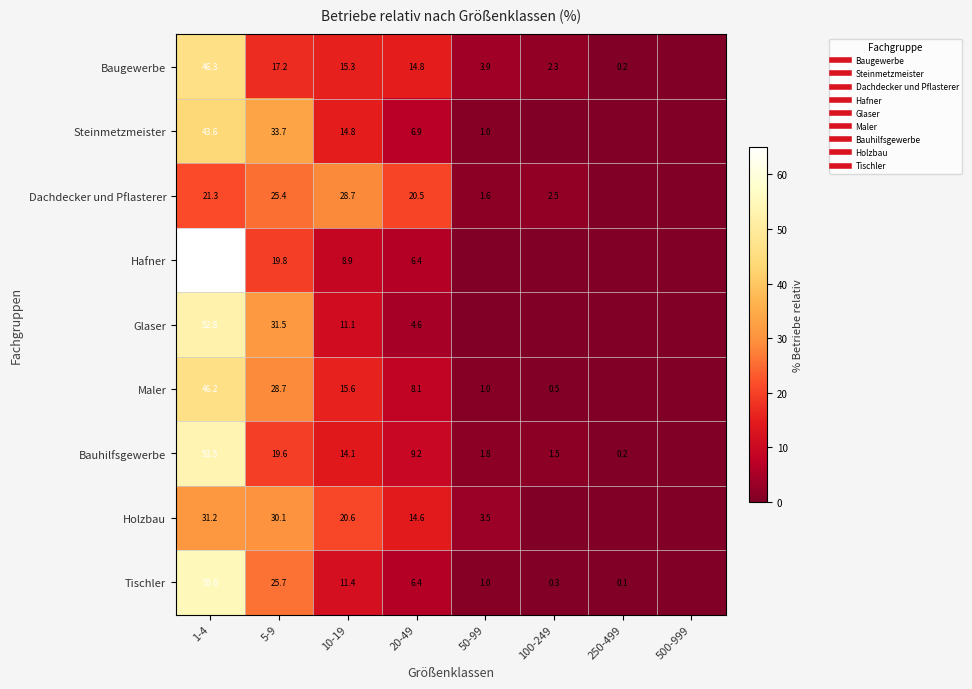

What is the approximate value of Dachdecker und Pflasterer at 50-99?

1.6